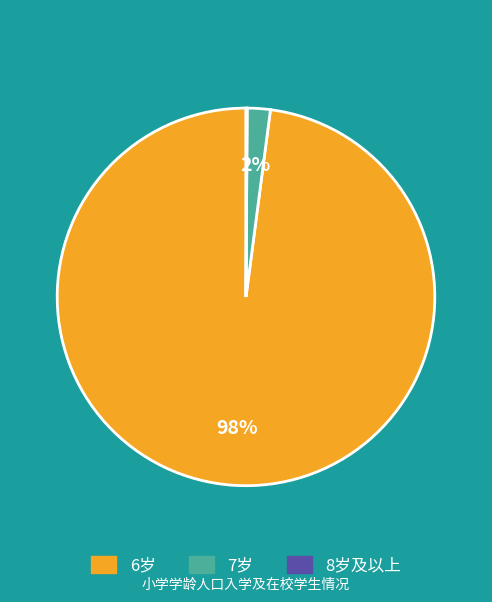

To the nearest percent, what is the average slice percentage?

33%